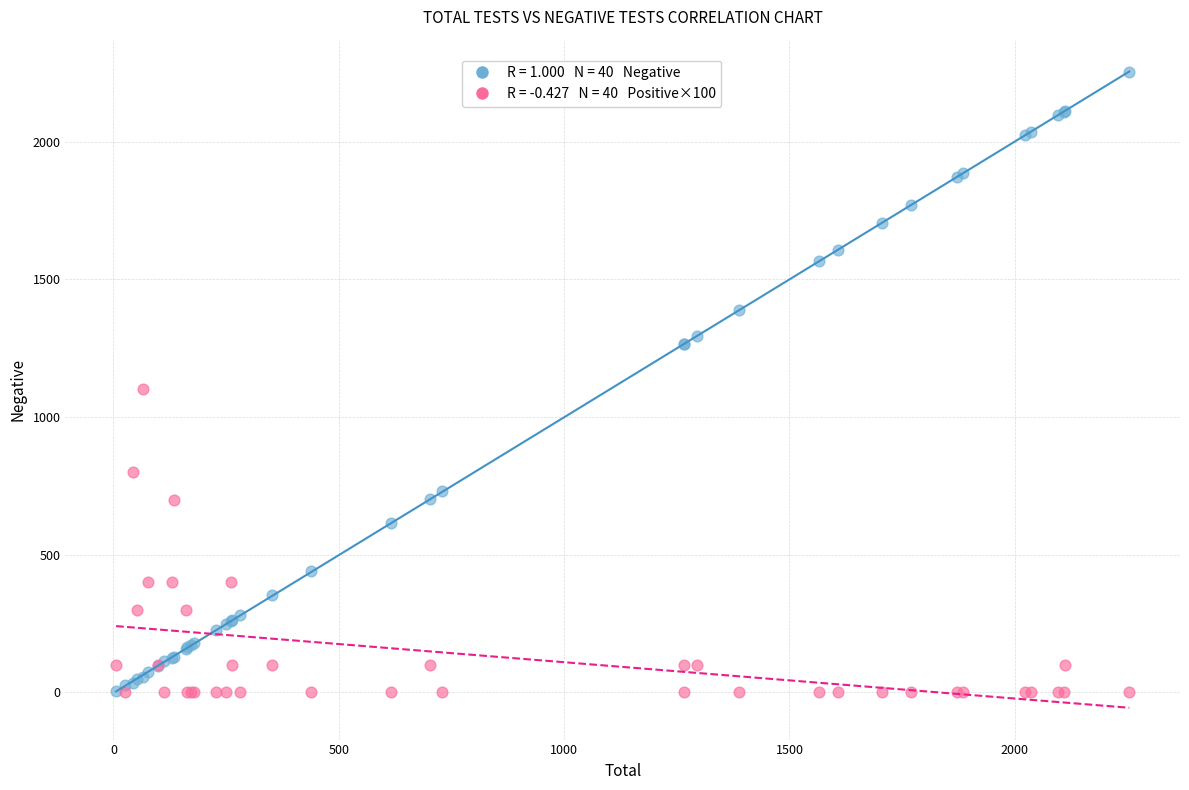

Across all series, what Y value is closest to 1127?

1100